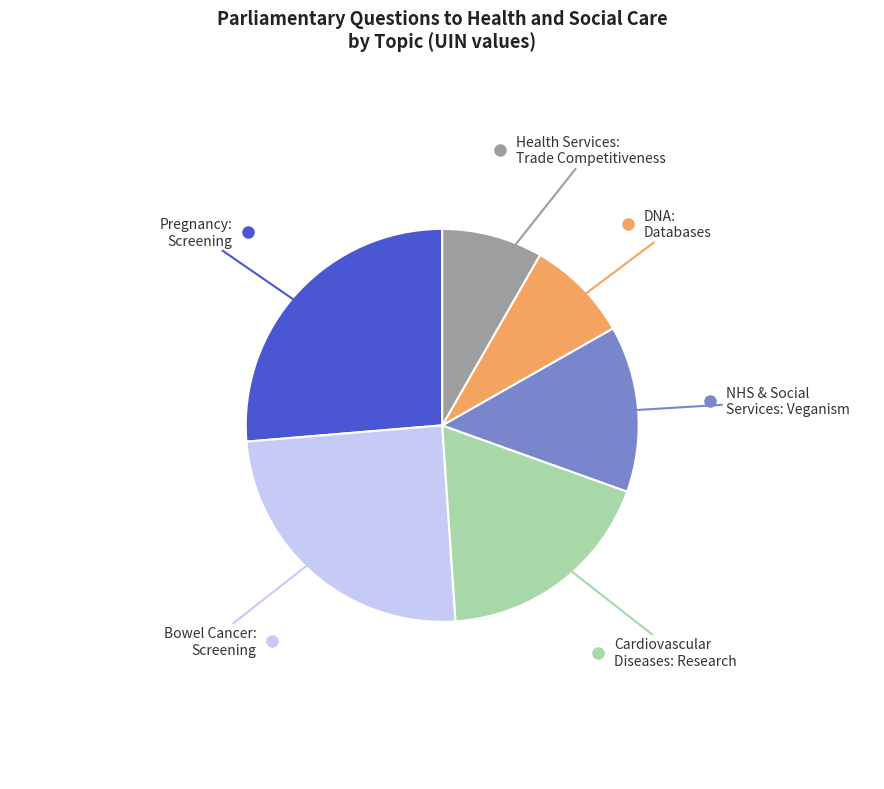

Is there a majority slice in this chart?

No